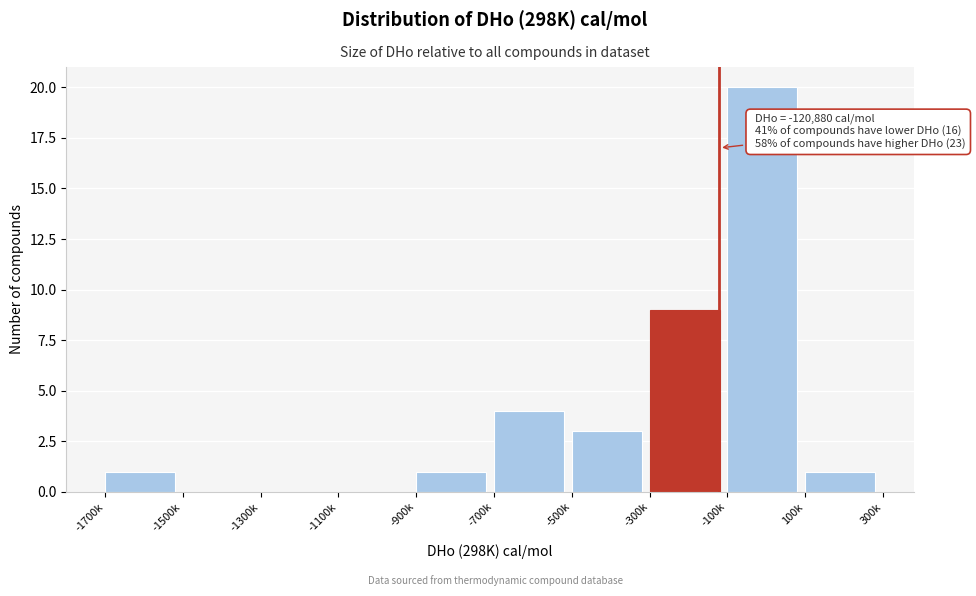

Reading left to right, list all the values displayed in this chart.

-1700k=1	-1500k=0	-1300k=0	-1100k=0	-900k=1	-700k=4	-500k=3	-300k=9	-100k=20	100k=1